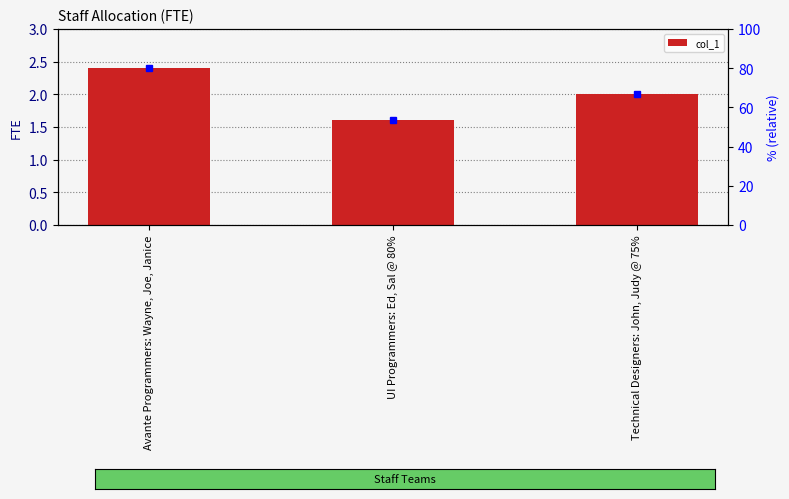

How many values are between 1 and 2?

2